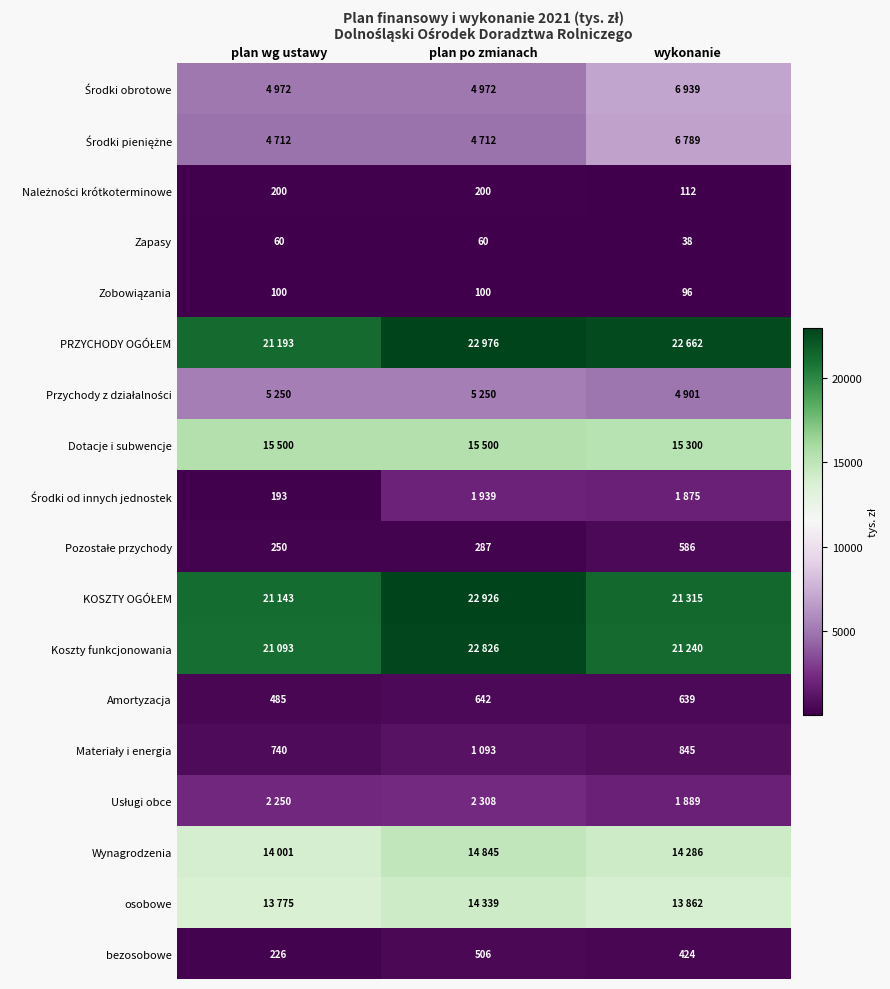

The value of bezosobowe at wykonanie is 631. True or false?

False